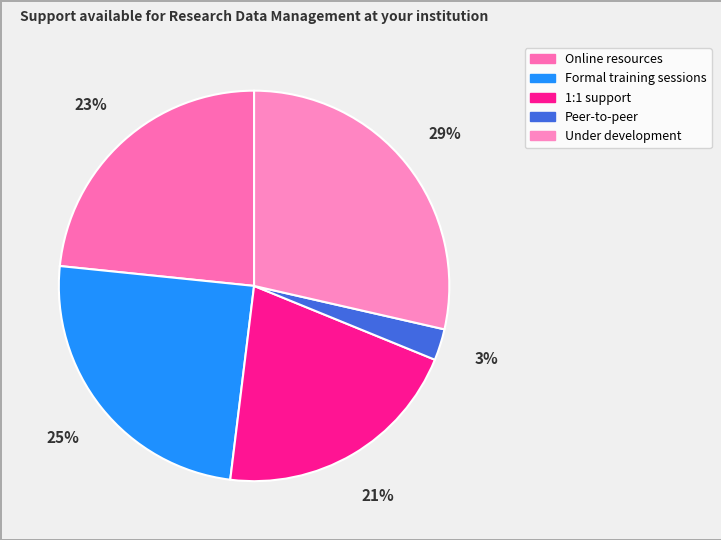

What percentage is the Online resources slice, to the nearest percent?

23%